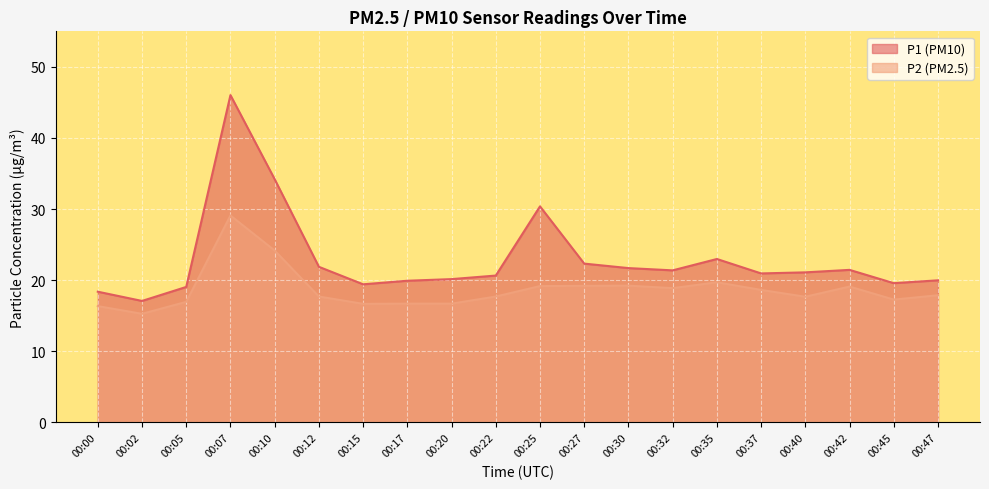

True or false: P2 and P1 cross at least once.

False